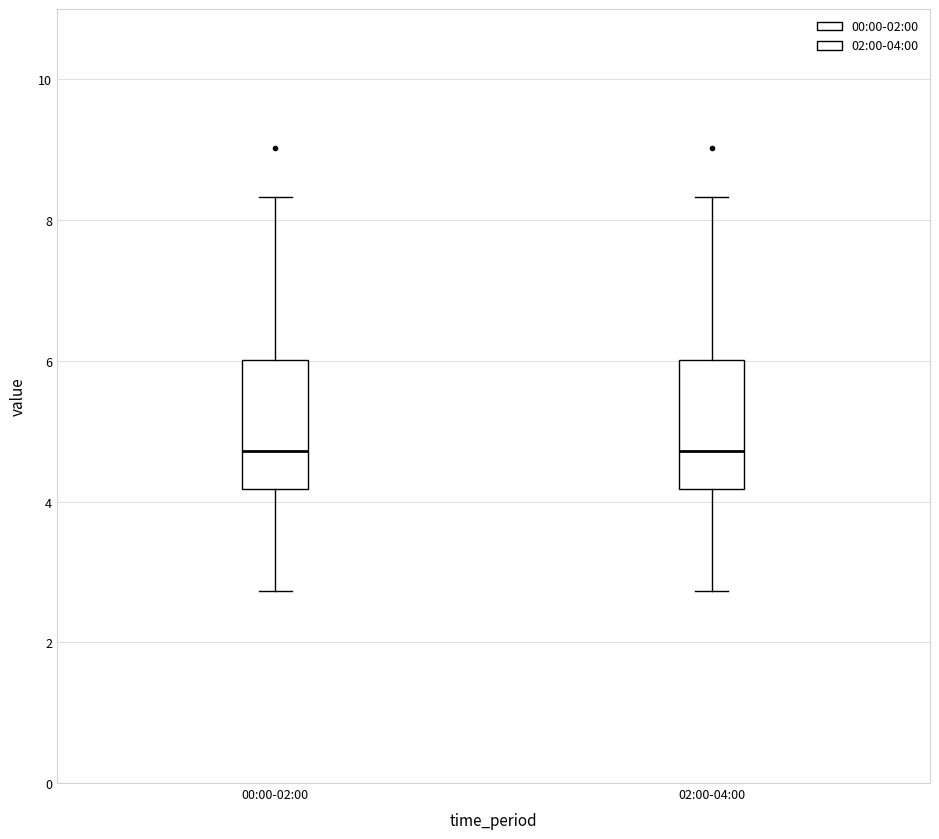

Where does the upper whisker of the box for 02:00-04:00 end on the y-axis? The values are not printed on the chart, so give them approximately, as read against the axis.

8.4